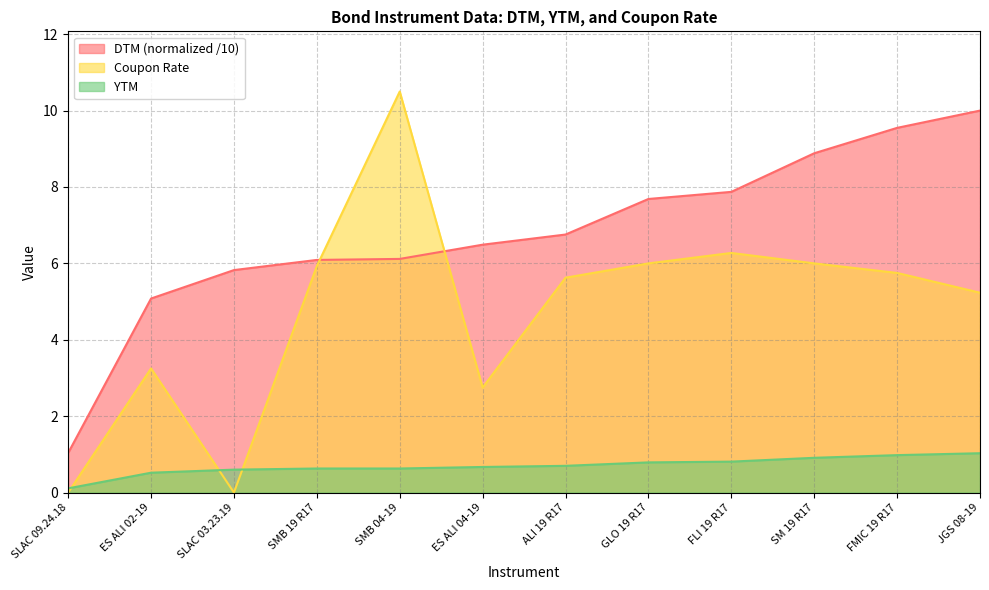

The value of YTM at ES ALI 04-19 is 0.7. True or false?

True